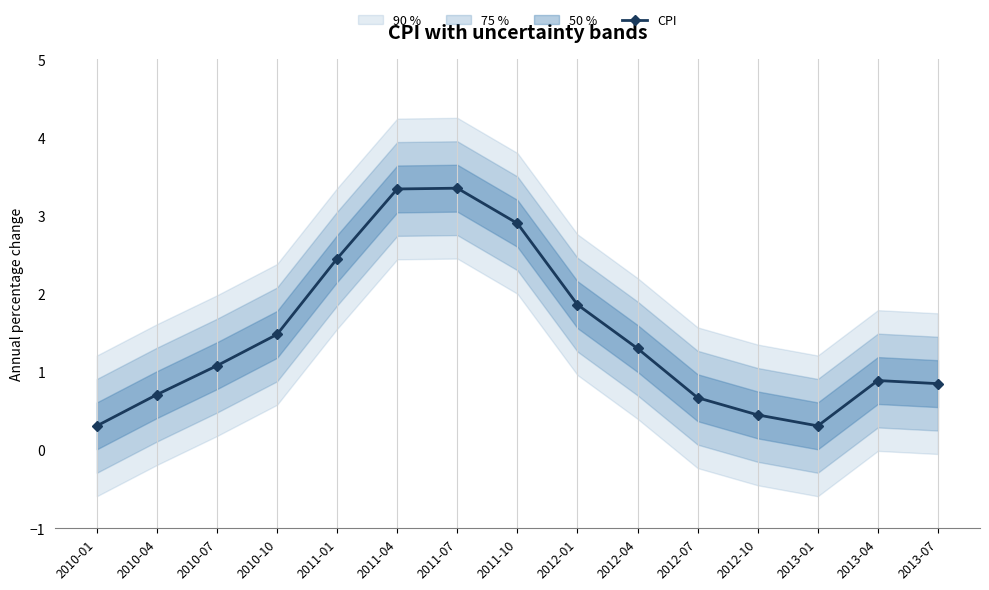

What is the sum of the values at 2013-07 and 2011-04?

4.2